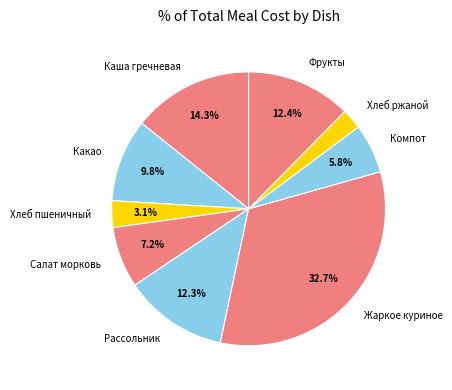

What portion of the pie excludes Салат морковь?

92.8%